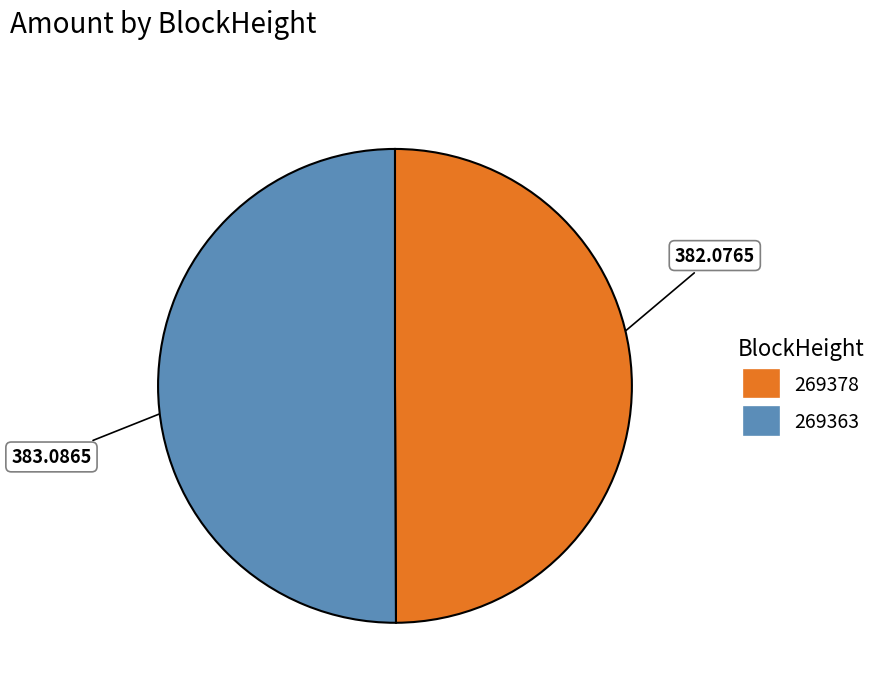

How many segments does this pie chart have?

2